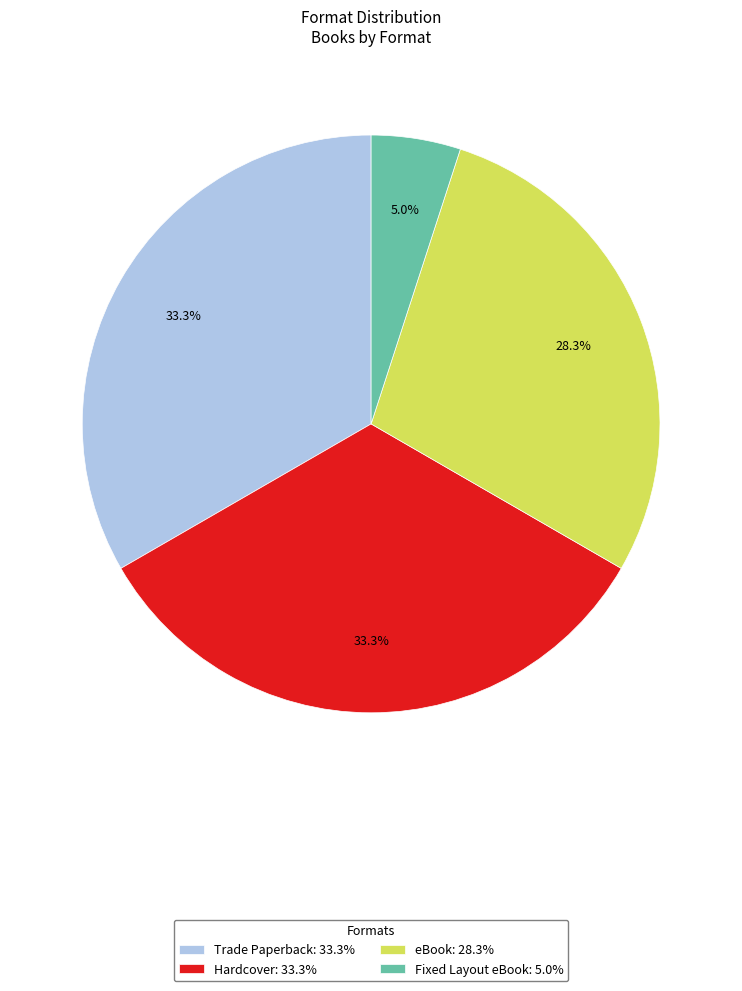

How many slices are in this pie chart?

4